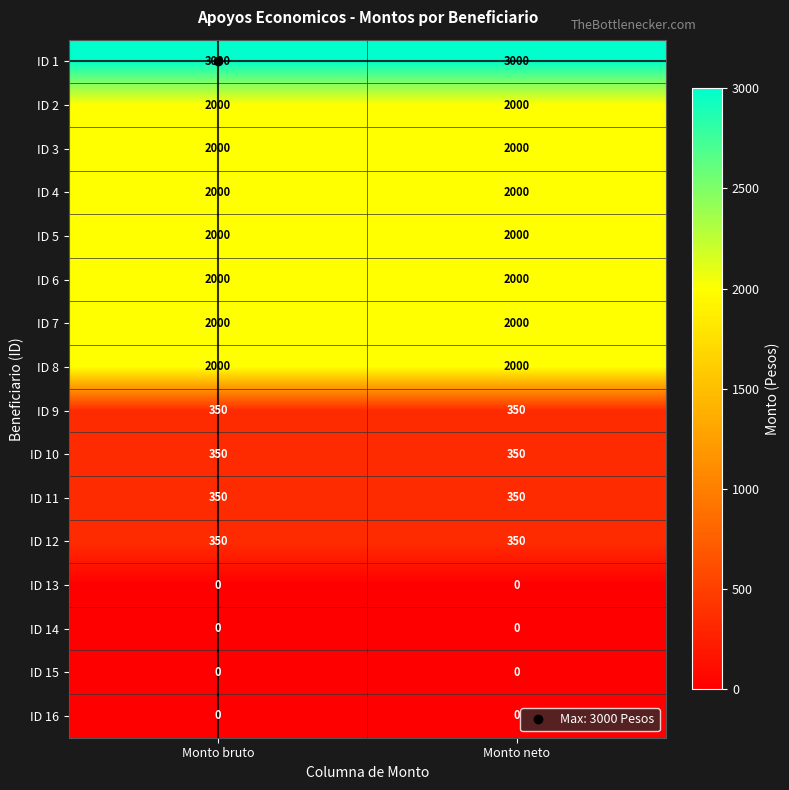

What is the difference between the highest and lowest values at Monto neto?

3000